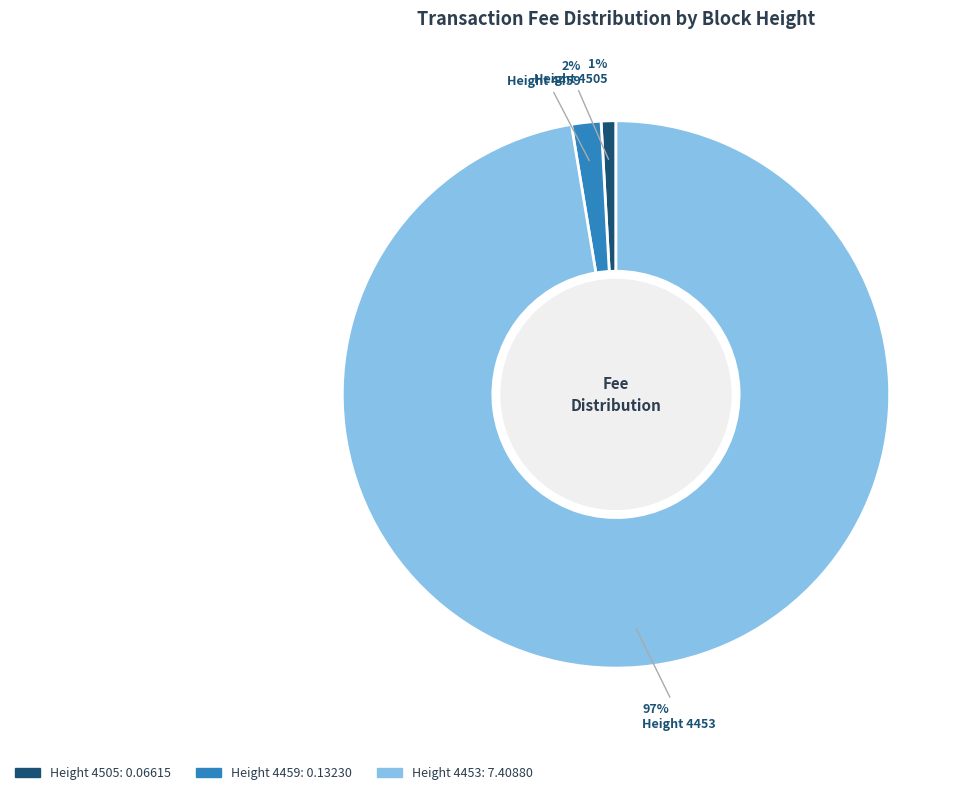

Does any single category account for the majority?

Yes